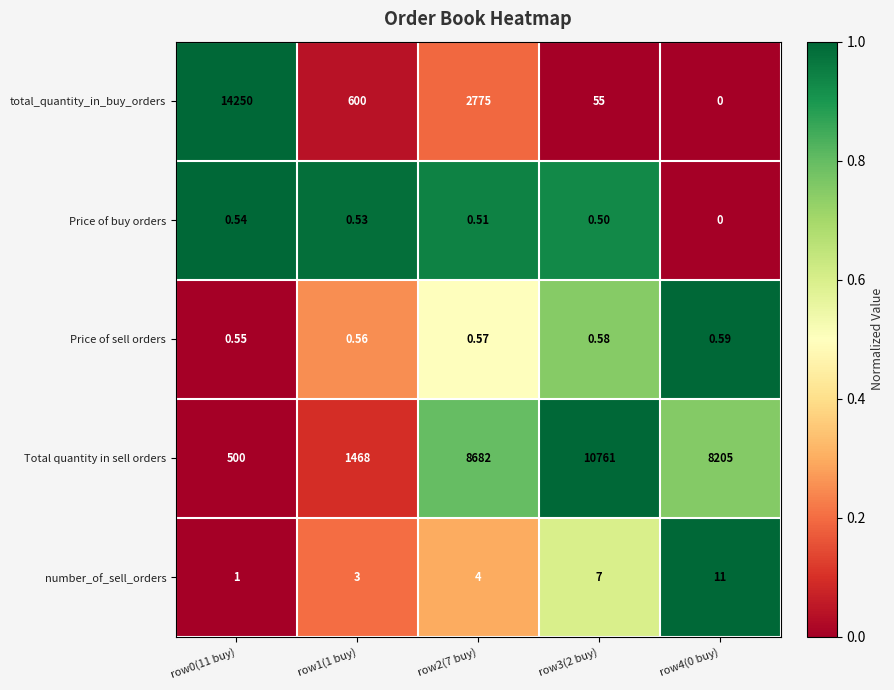

Is the value of number_of_sell_orders at row0(11 buy) greater than the value of Price of sell orders at row0(11 buy)?

Yes